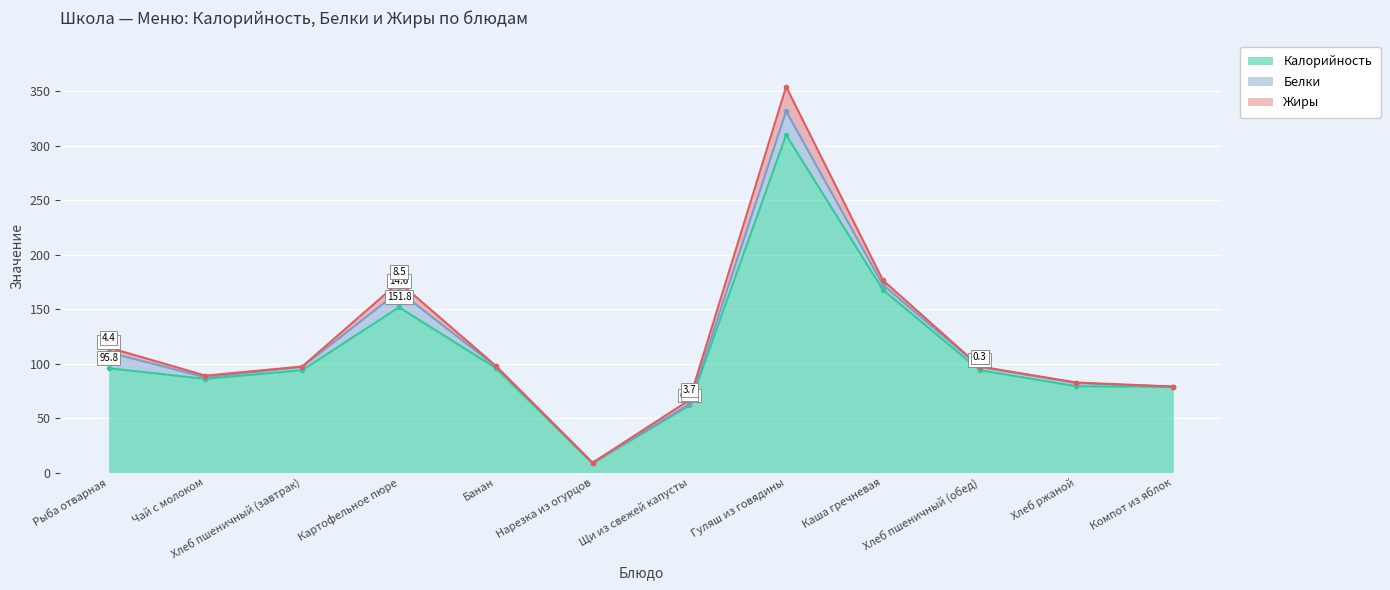

What are all the series names shown in the legend?

Калорийность, Белки, Жиры